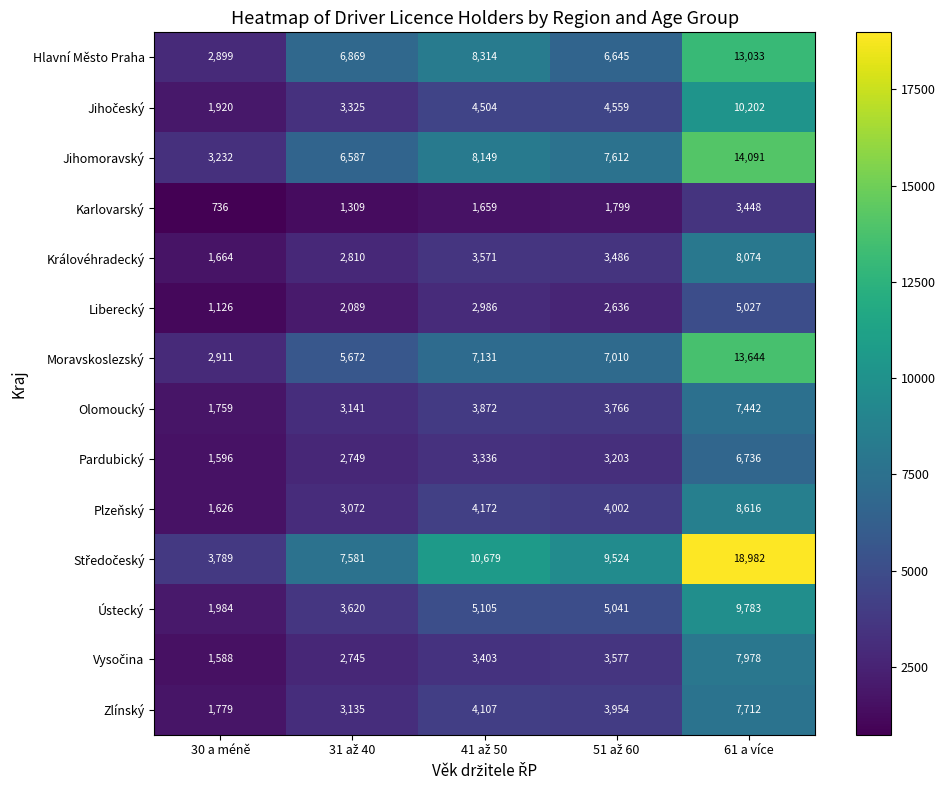

At which category is the sum across all series the highest?

61 a více